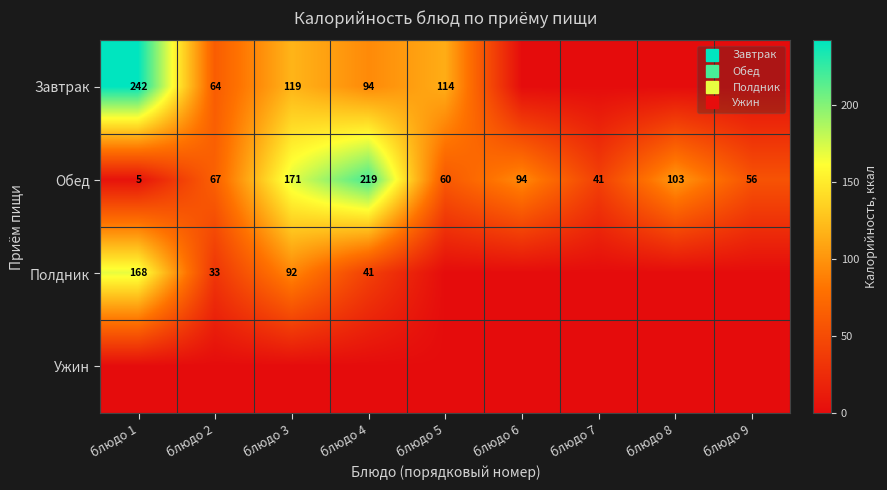

Which category has the lowest value across all series?

блюдо 6